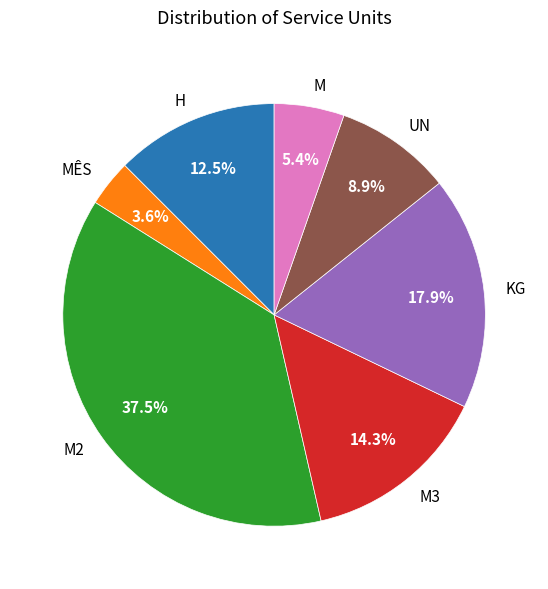

To the nearest percent, what is the difference between the largest and smallest slice percentages?

34%